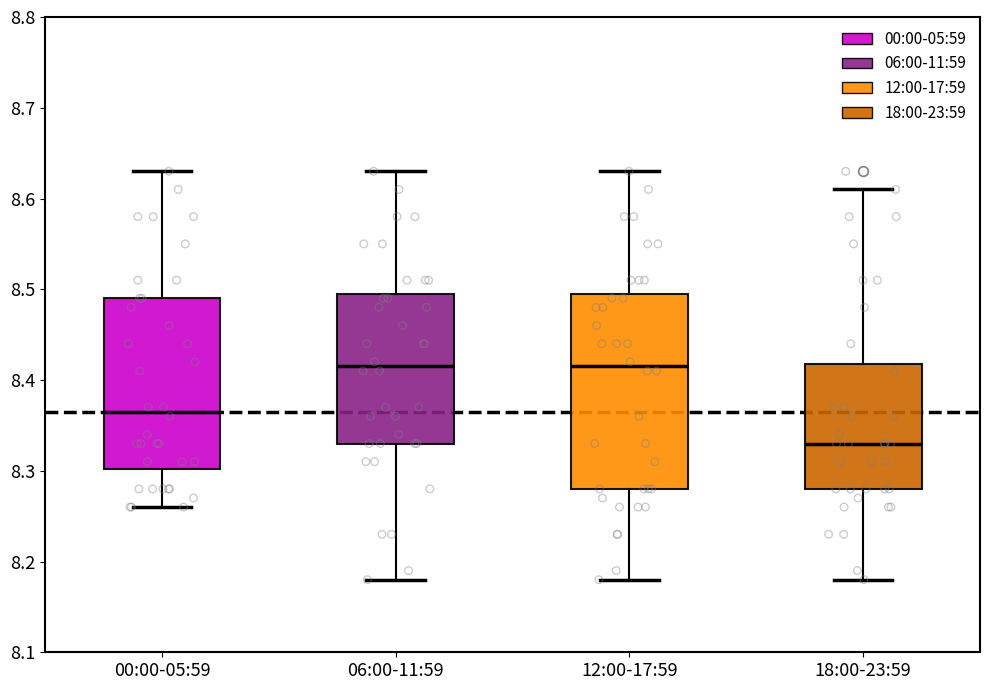

Reading left to right, transcribe this box plot: for each box, give where its median line is, the range the box spans, and where its two whiskers end, as read against the y-axis. The values are not printed on the chart, so give them approximately, as read against the axis.

00:00-05:59: median 8.37, box 8.30 to 8.49, whiskers 8.26 to 8.63
06:00-11:59: median 8.42, box 8.33 to 8.50, whiskers 8.18 to 8.63
12:00-17:59: median 8.42, box 8.28 to 8.50, whiskers 8.18 to 8.63
18:00-23:59: median 8.33, box 8.28 to 8.42, whiskers 8.18 to 8.61